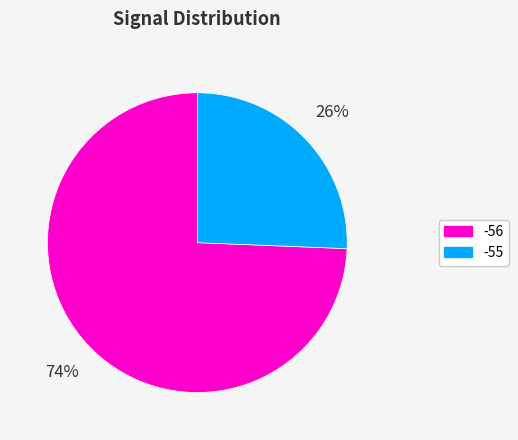

To the nearest percent, what is the average slice percentage?

50%